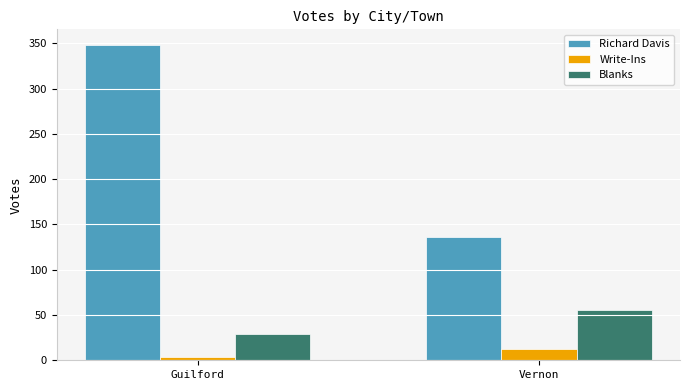

What is the label of the 1st bar from the left?

Guilford